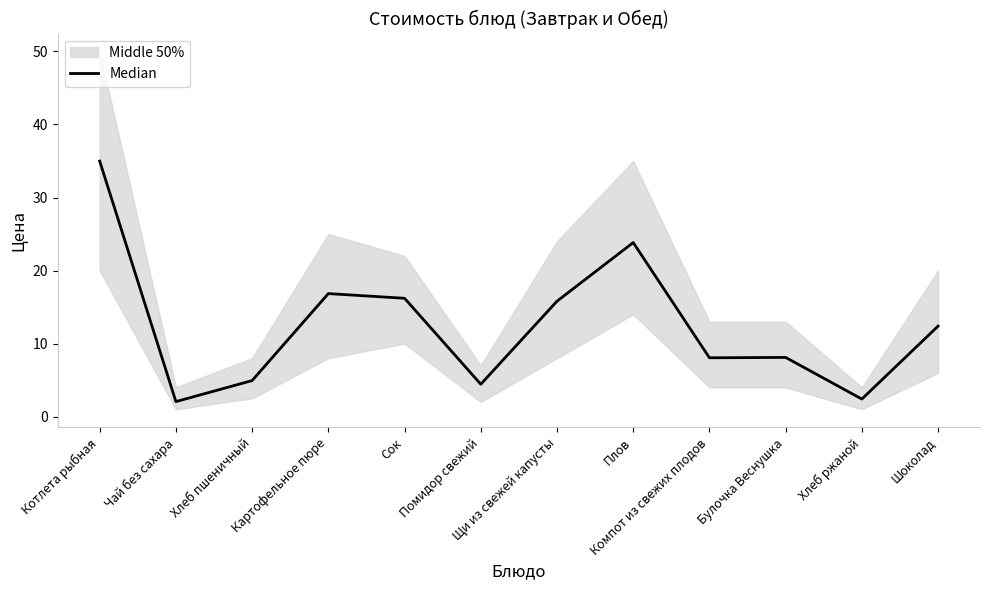

True or false: the data shows 2.0 at Чай без сахара.

True